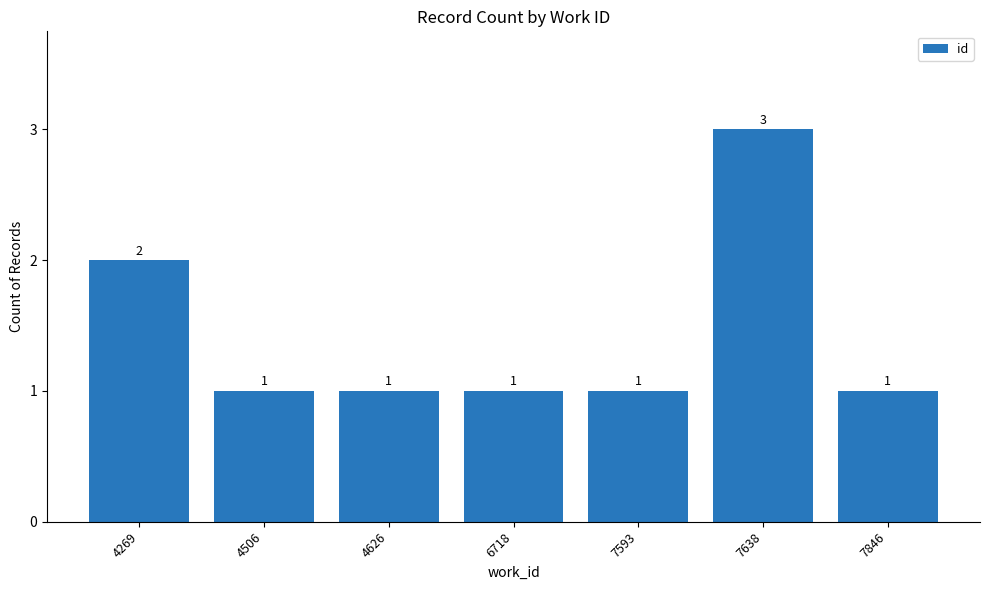

Between 4269 and 6718, which is larger?

4269